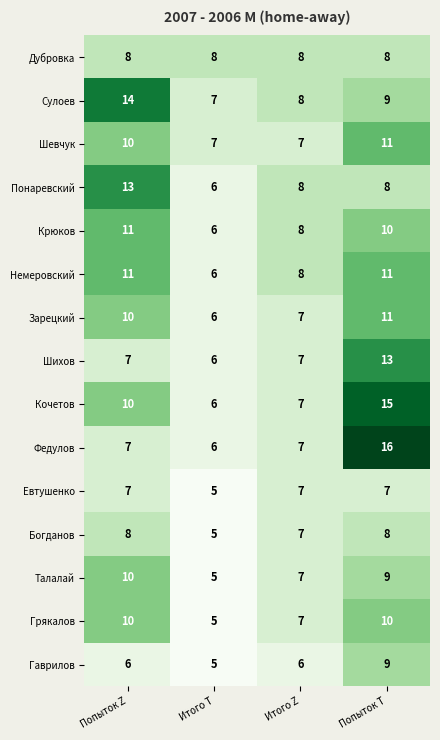

The Богданов series shows 5 at Попыток Z. True or false?

False